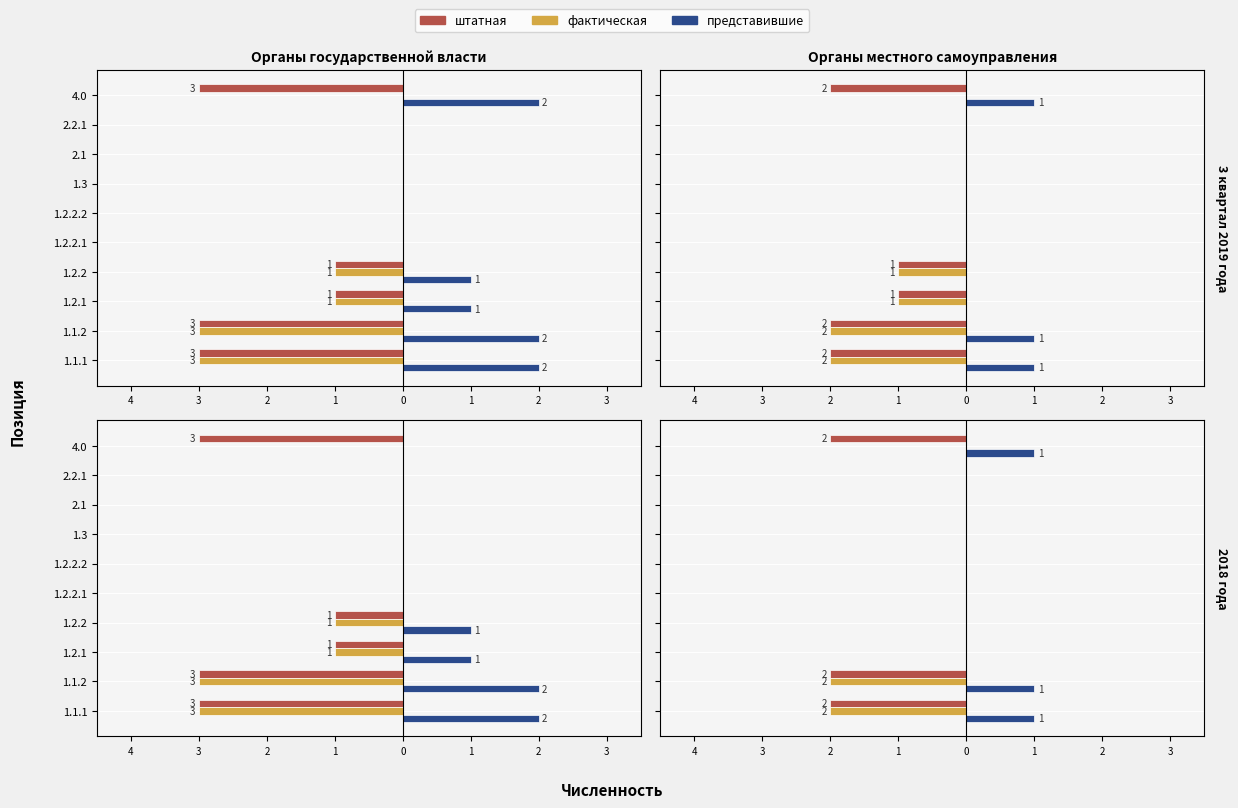

What is the difference between the maximum and minimum values in the фактическая series?

2